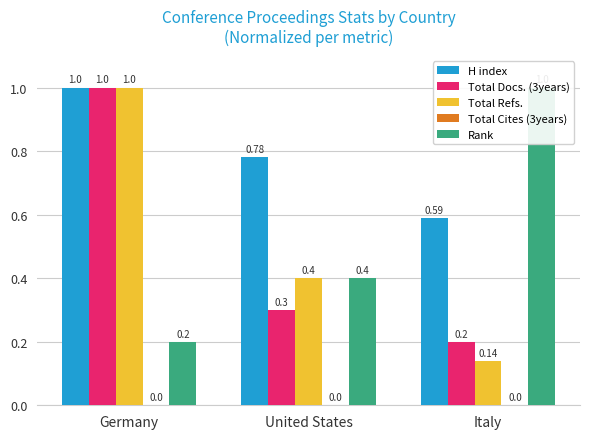

At which category is the sum across all series the highest?

Germany